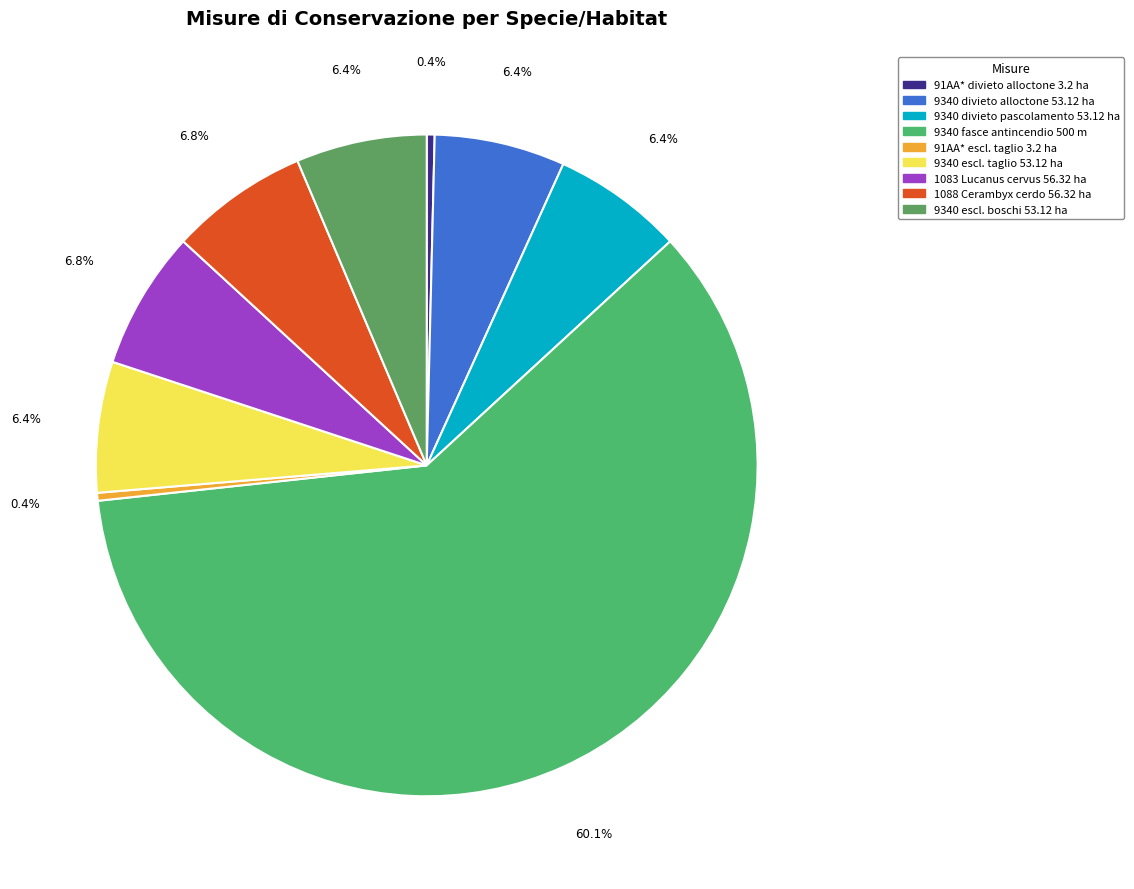

To the nearest percent, what is the average slice percentage?

11%